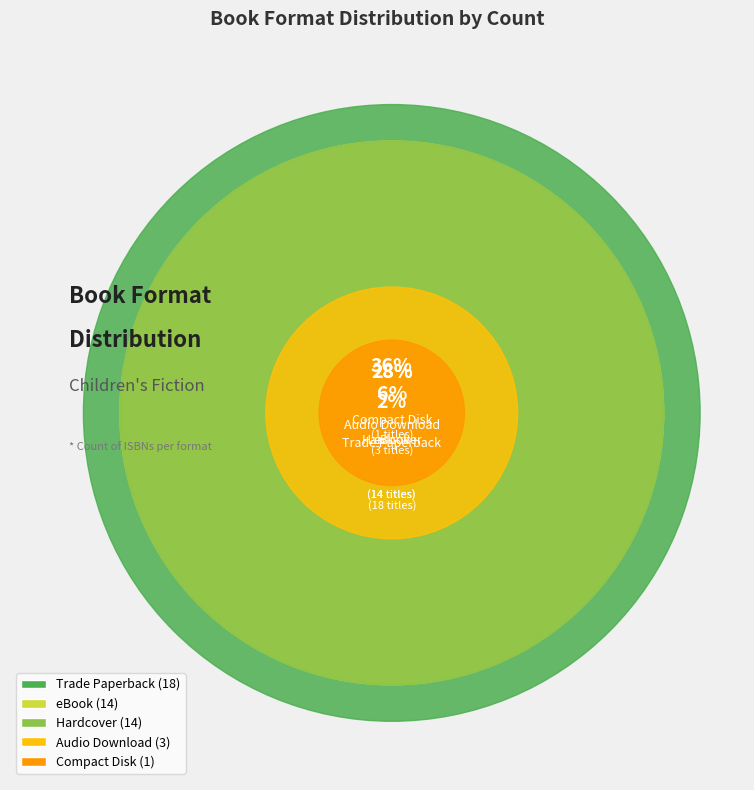

Count the number of slices in the pie.

5